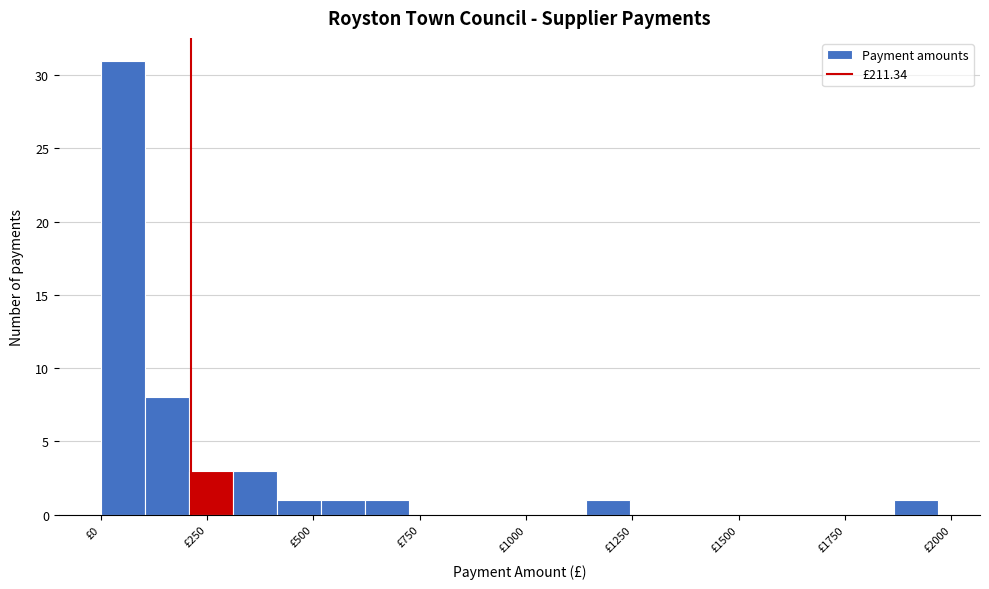

Read against the x-axis, roughly where is the centre of the tallest bar?

50